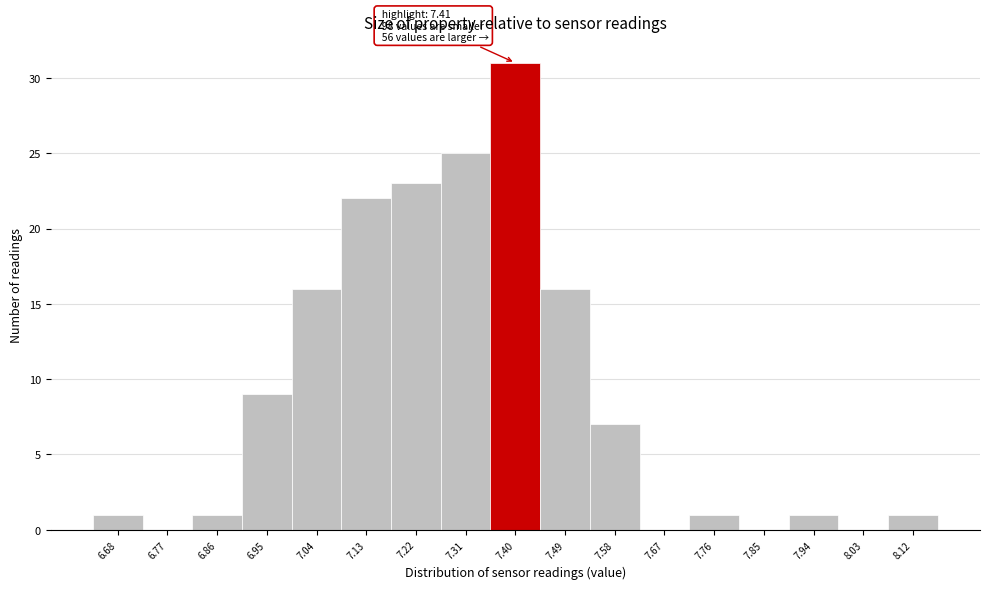

Reading right to left, extract all data points from this chart.

8.12=1	8.03=0	7.94=1	7.85=0	7.76=1	7.67=0	7.58=7	7.49=16	7.40=31	7.31=25	7.22=23	7.13=22	7.04=16	6.95=9	6.86=1	6.77=0	6.68=1